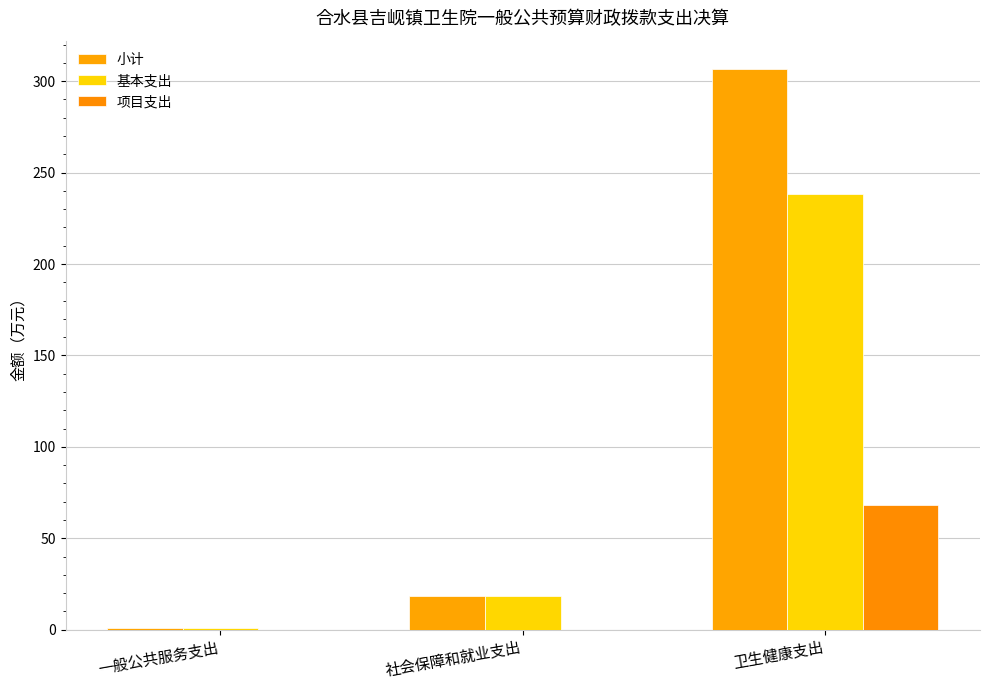

Rank the series by their maximum value, from highest to lowest.

小计, 基本支出, 项目支出